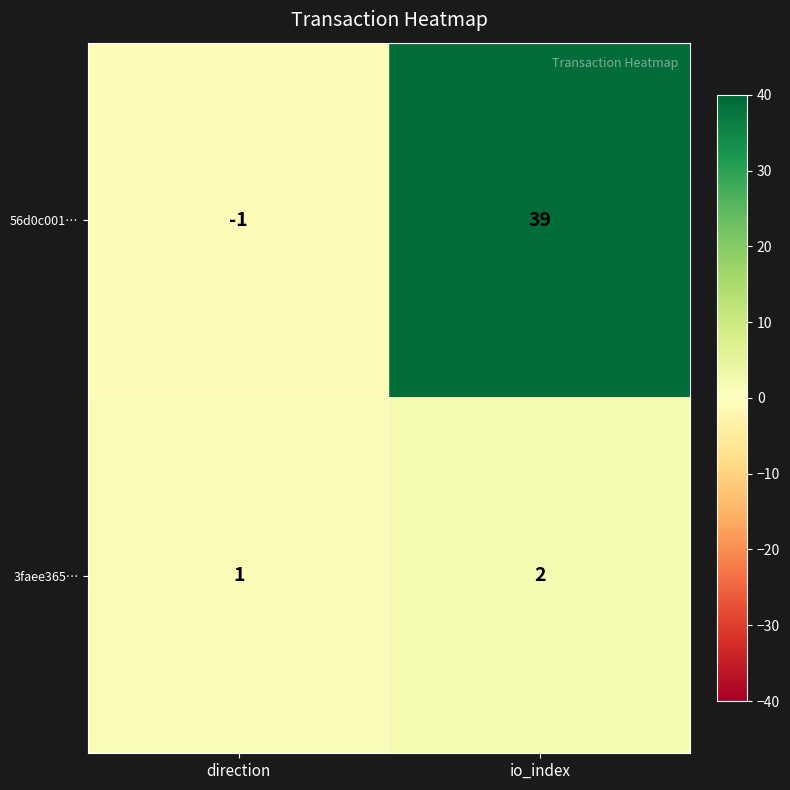

Which series has the largest total across all categories?

56d0c001…